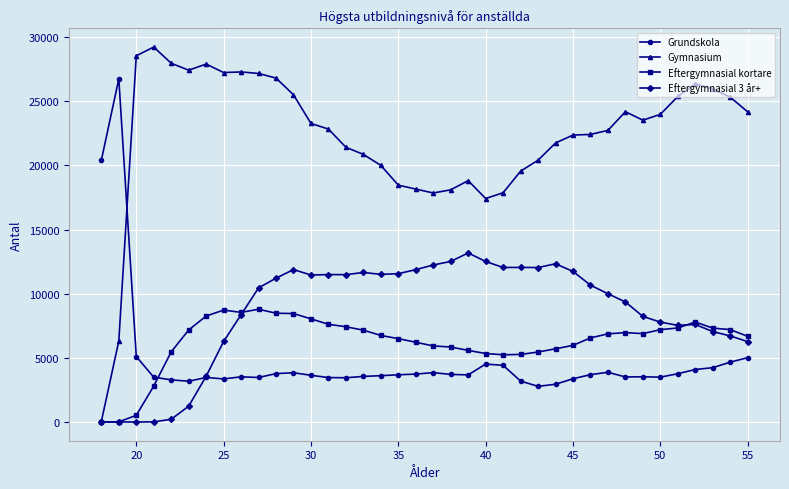

What is the value of the Eftergymnasial kortare point at the 18th from the left?

6498.5